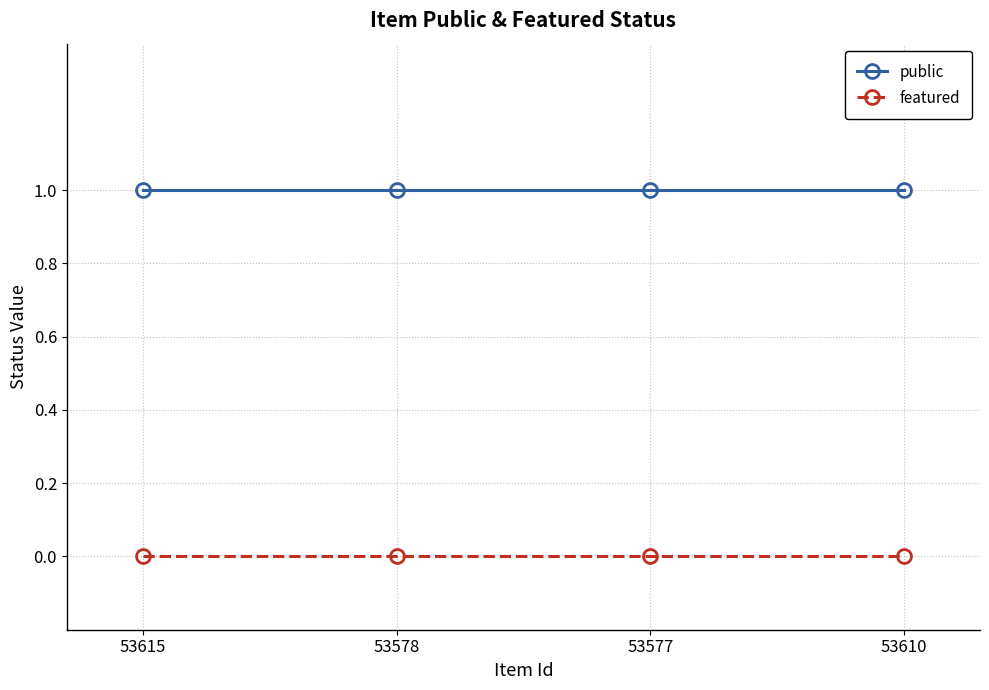

What is the label of the 1st point from the right?

53610